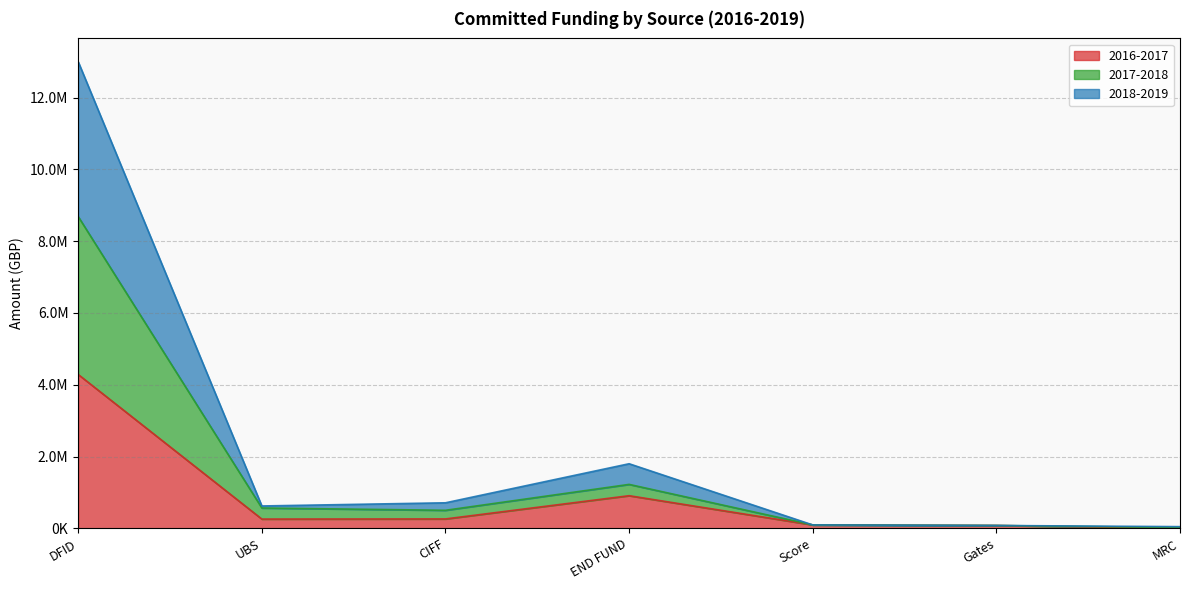

What is the value of the 2016-2017 point at the 5th from the left?

95000.0